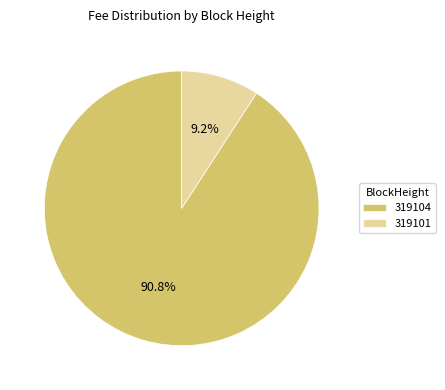

To the nearest percent, what is the difference between the largest and smallest slice percentages?

82%